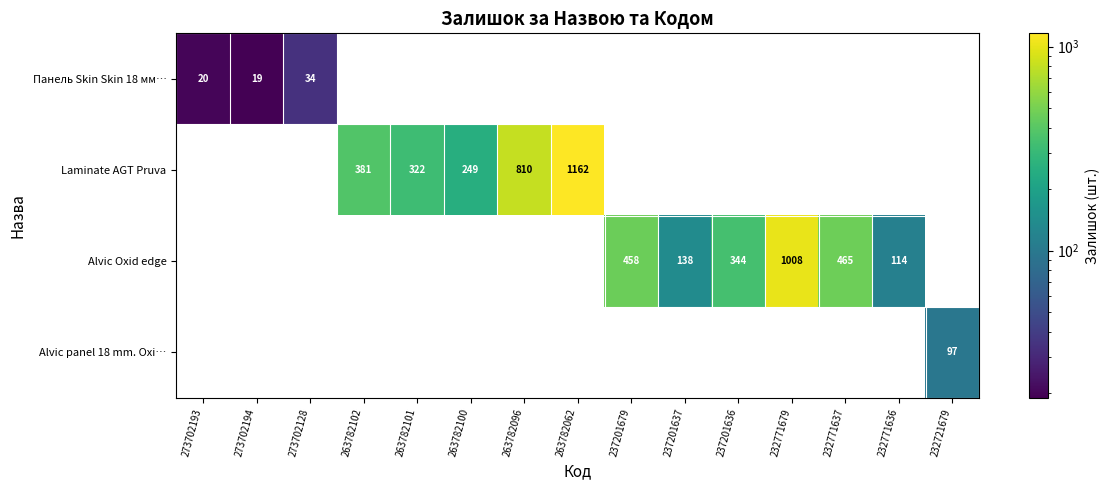

True or false: Laminate AGT Pruva has a value of 99 at 263782101.

False